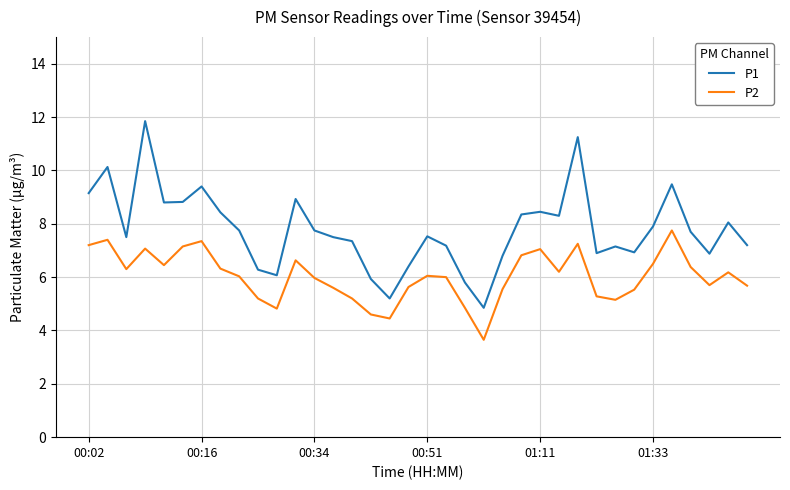

Which series has the largest total across all categories?

P1